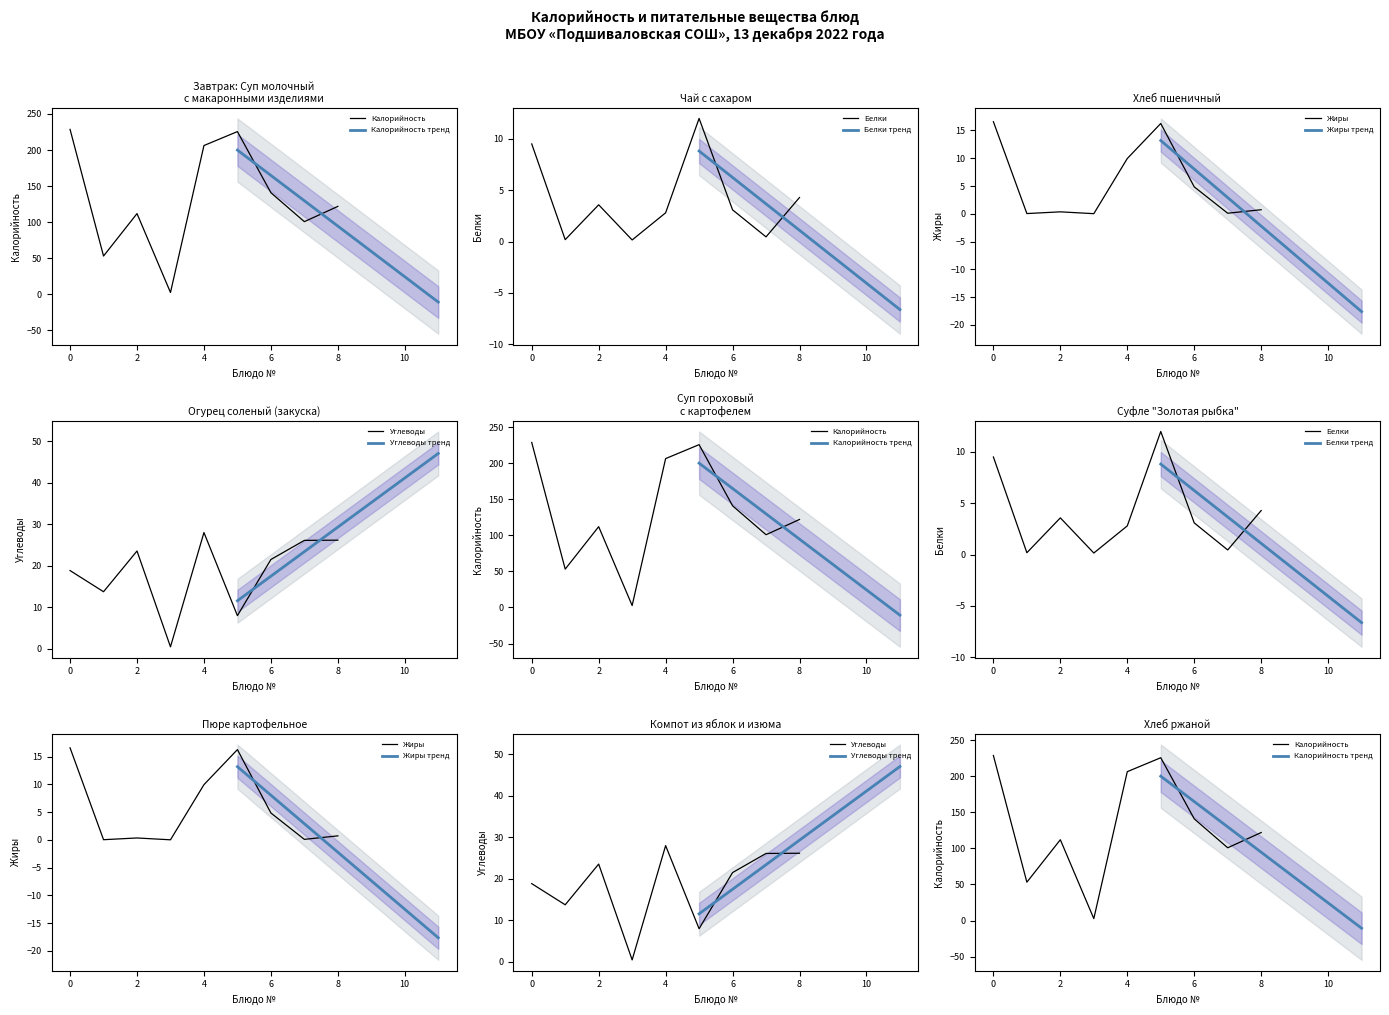

What is the difference between the Жиры values at Компот and Хлеб ржаной?

0.6